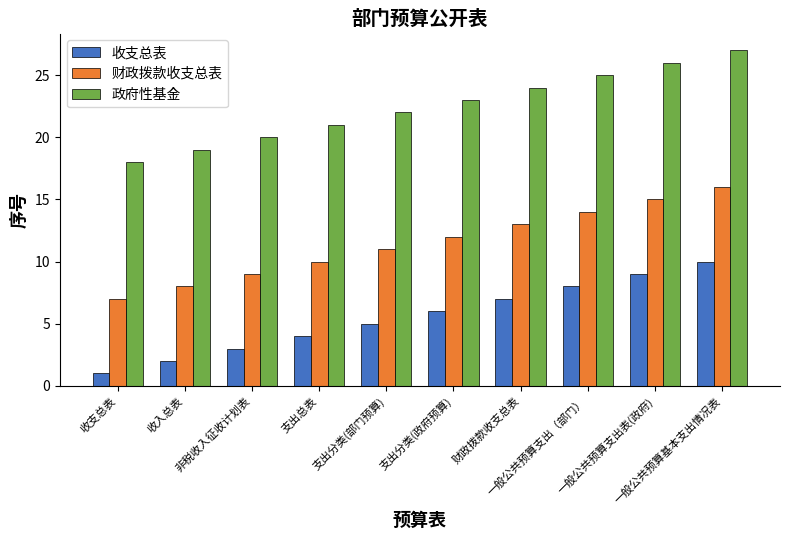

What is the minimum value for 政府性基金?

18